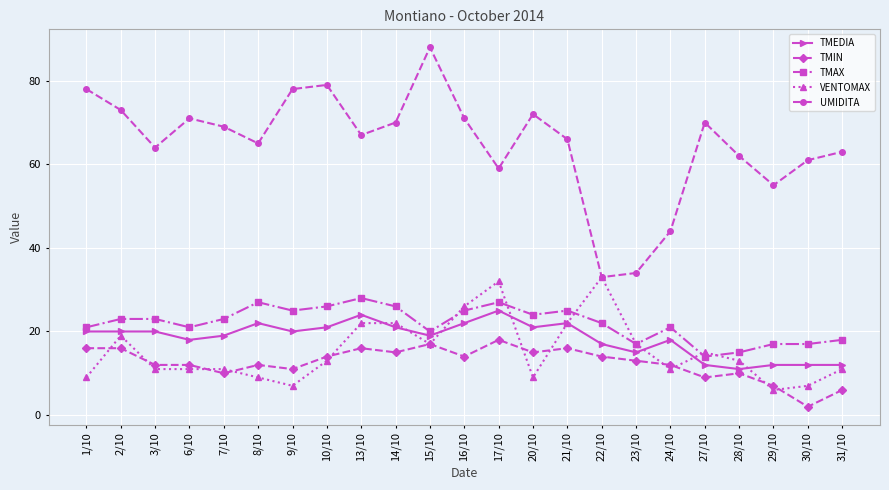

Between 2/10 and 28/10, which series saw the biggest shift?

UMIDITA